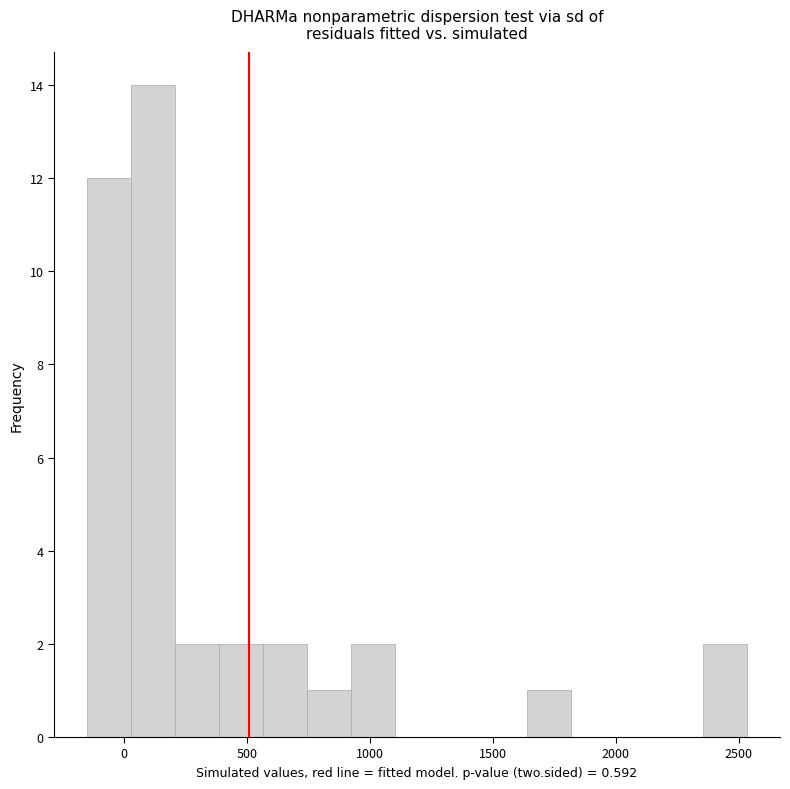

Read against the x-axis, roughly where is the centre of the tallest bar?

100